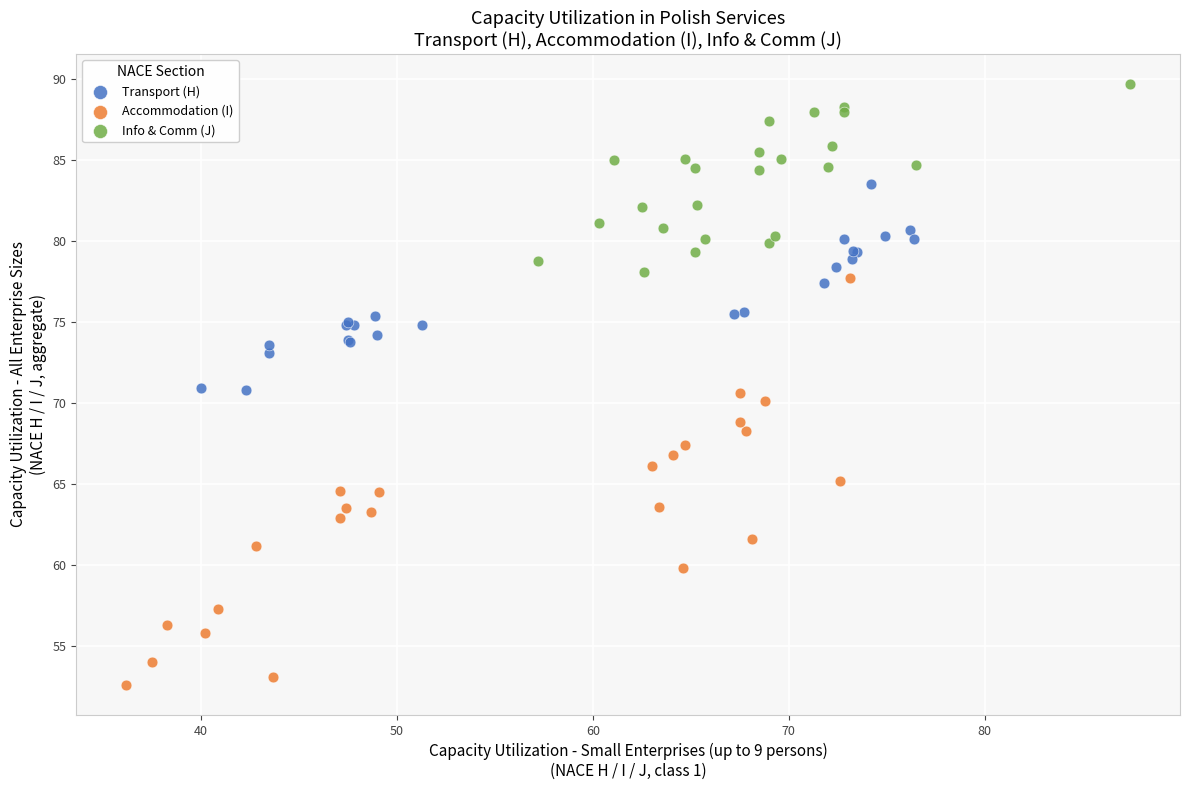

Which series contains the highest Y value?

Info & Comm (J)